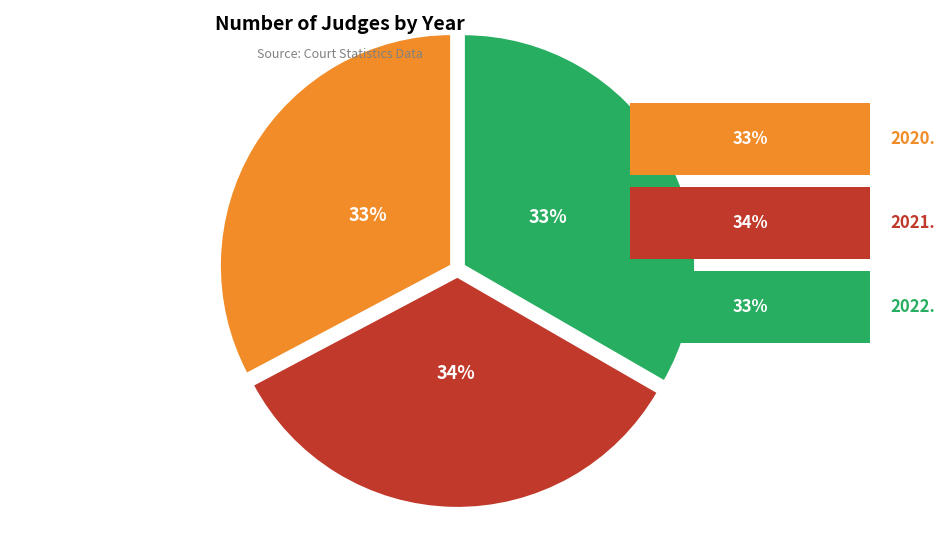

Is there any slice that represents more than half of the pie?

No